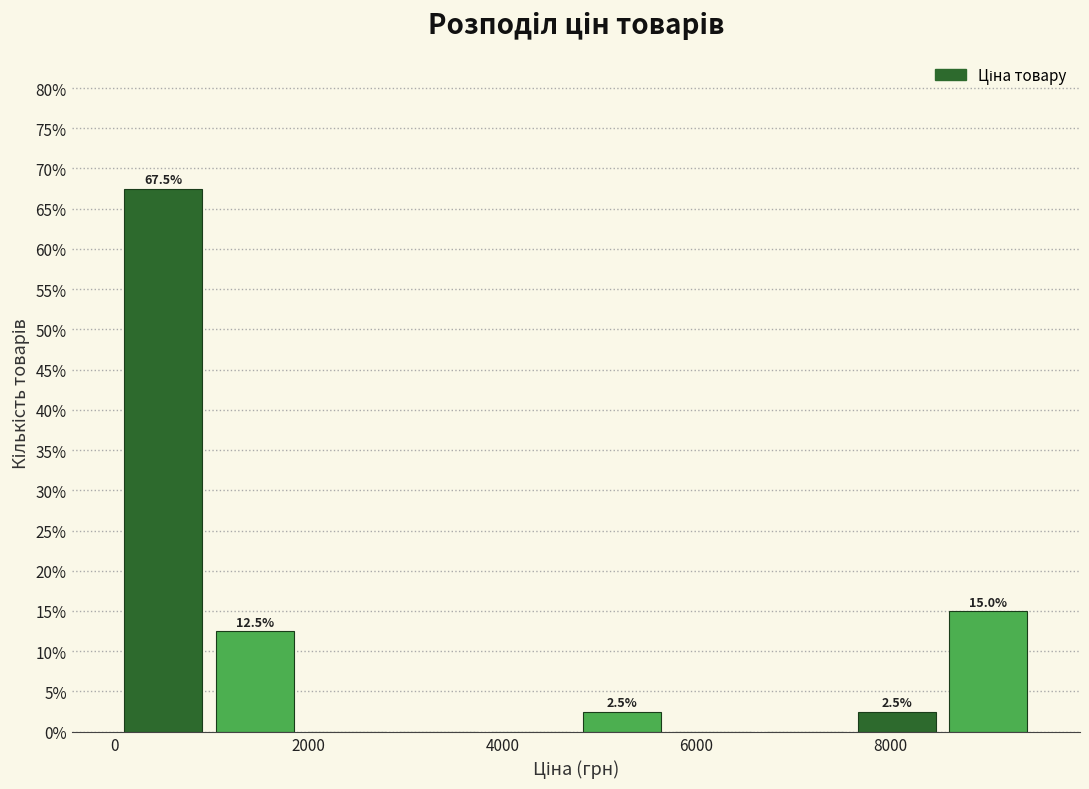

Over which range of the x-axis is the bar tallest?

0 to 1000